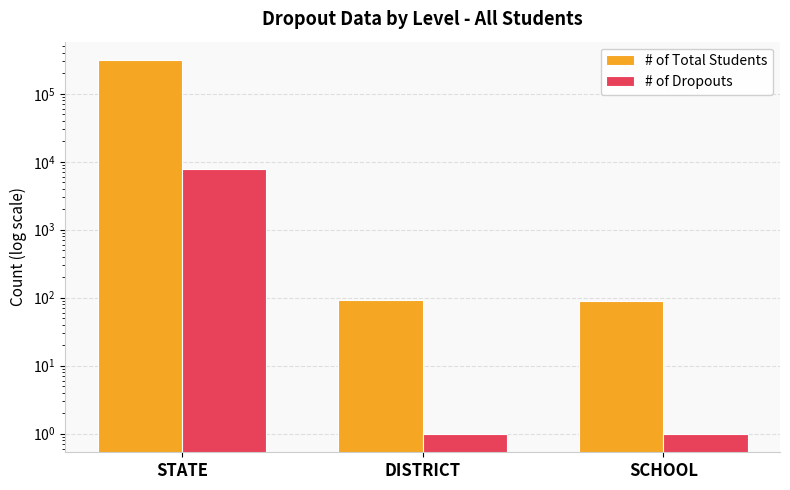

Between STATE and SCHOOL, which series saw the biggest shift?

# of Total Students